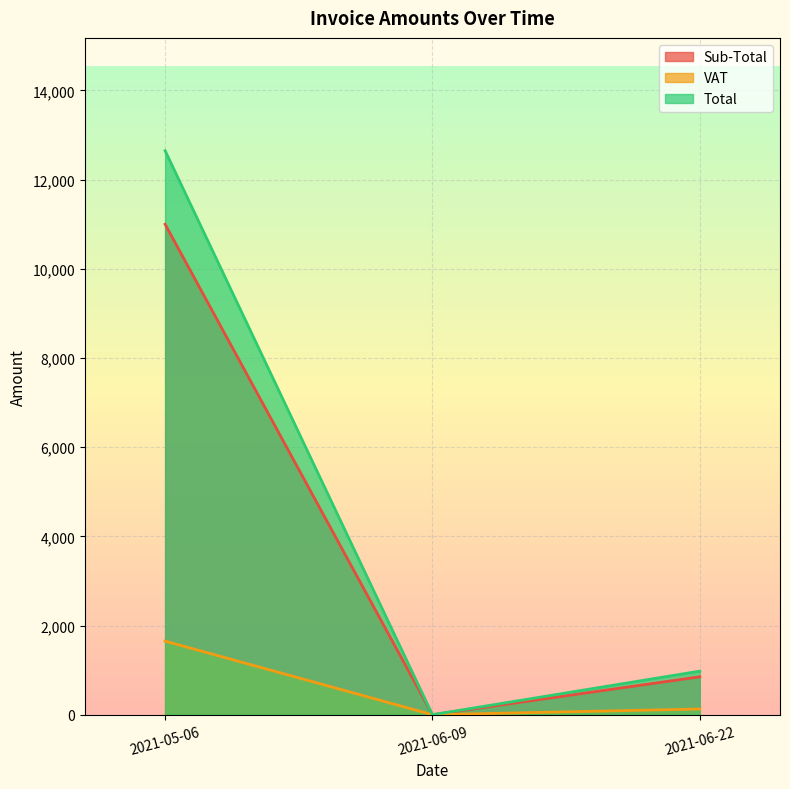

True or false: VAT has a value of 2205.2 at 2021-05-06.

False